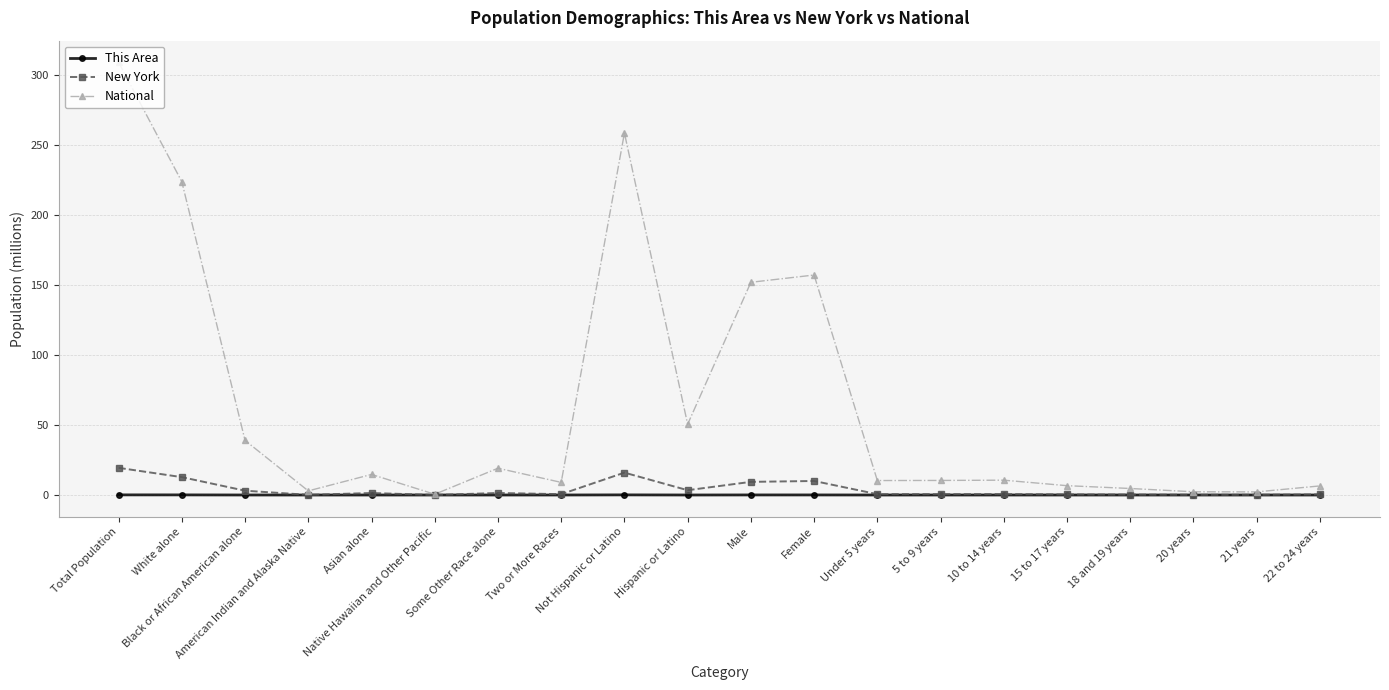

Which series has the largest range (max minus min)?

National